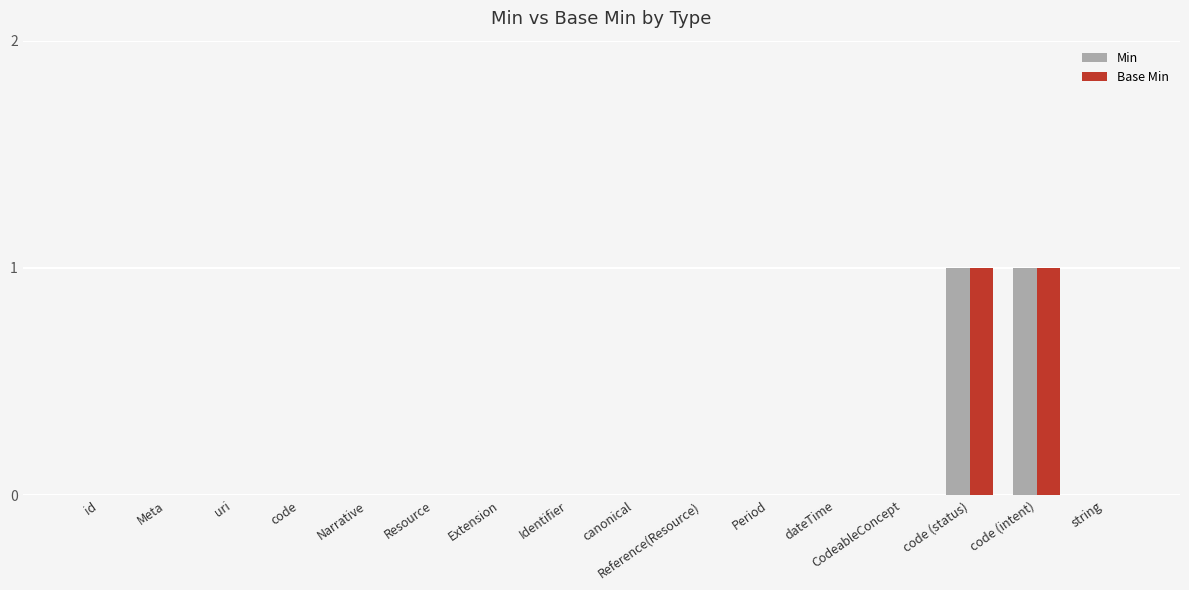

Does the chart contain stacked bars?

No